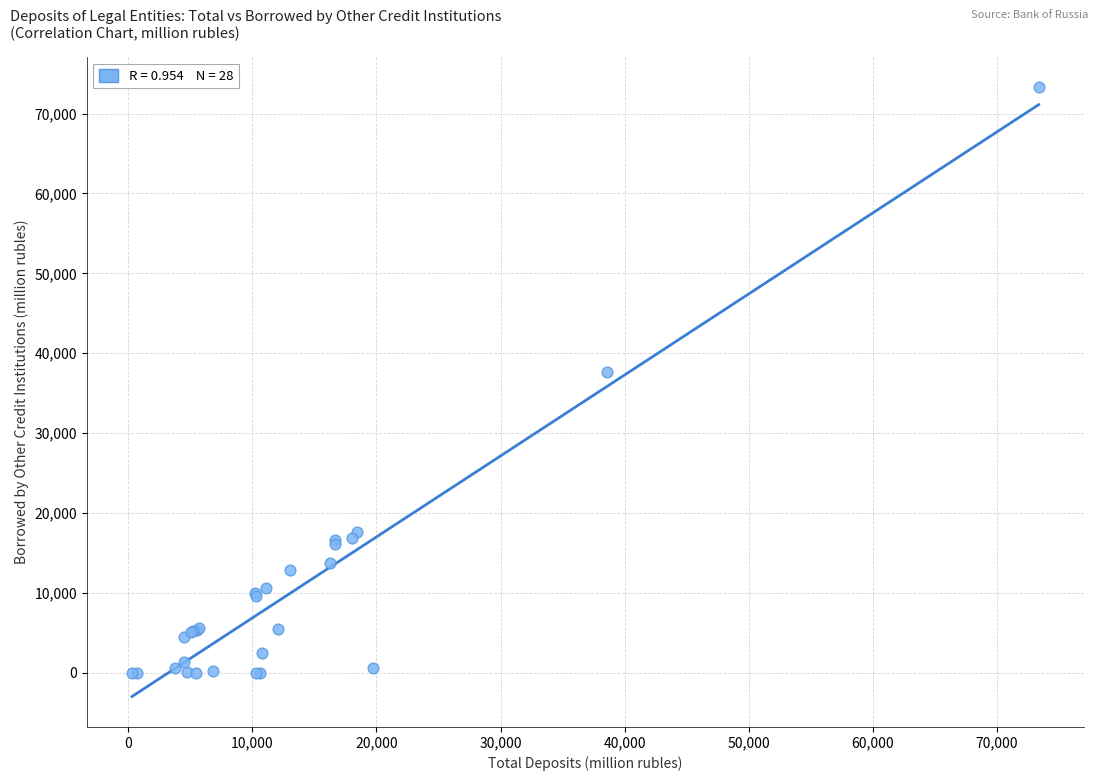

What Y value in the scatter plot is closest to 36638?

37703